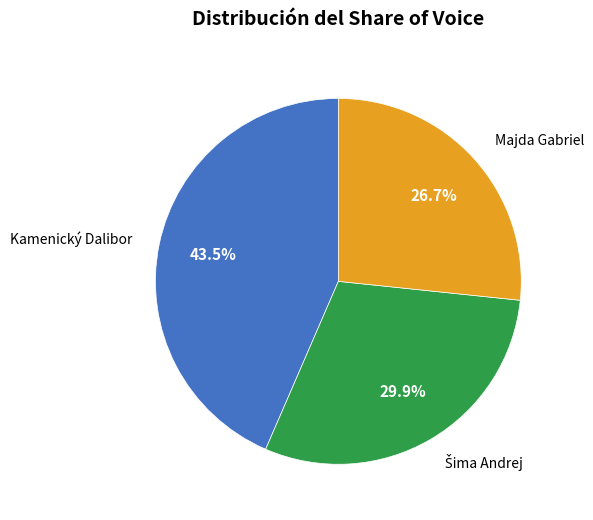

Count the number of slices in the pie.

3